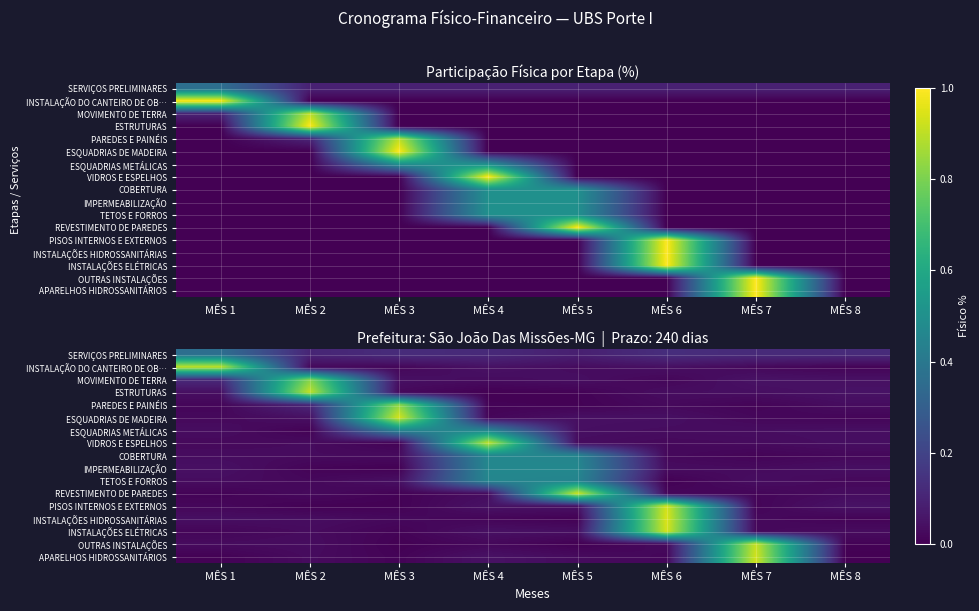

How many distinct data groups are displayed?

17